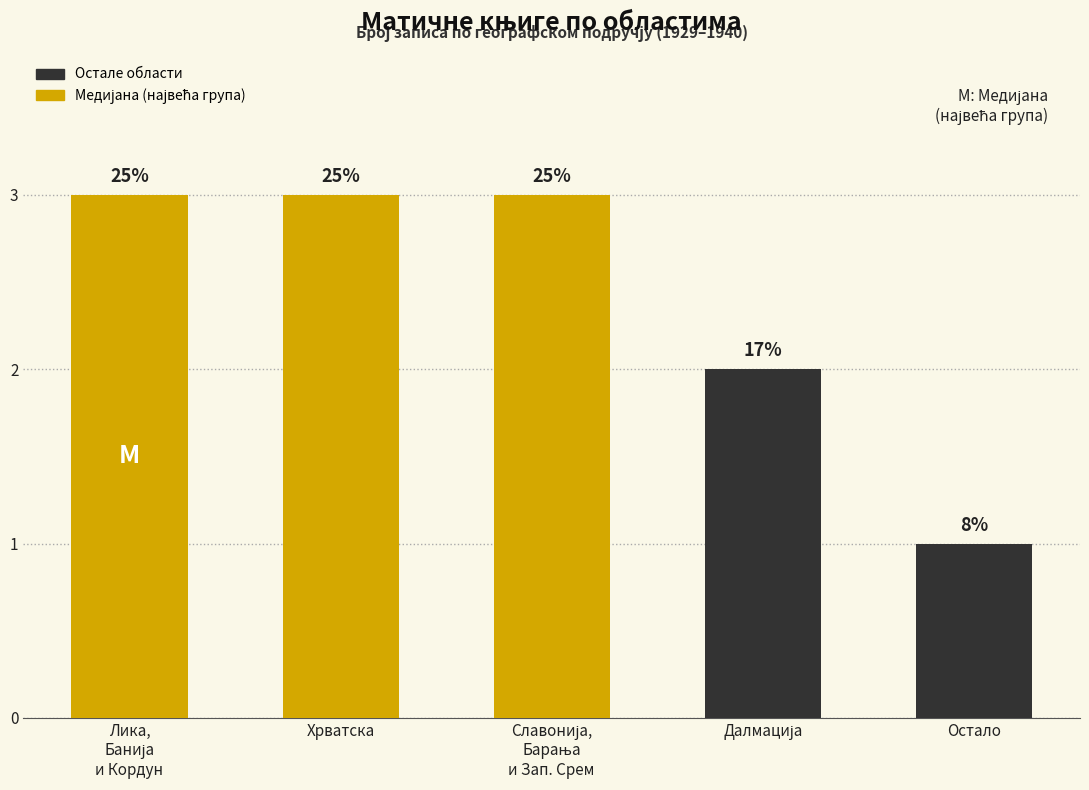

How many bars are there in total?

5